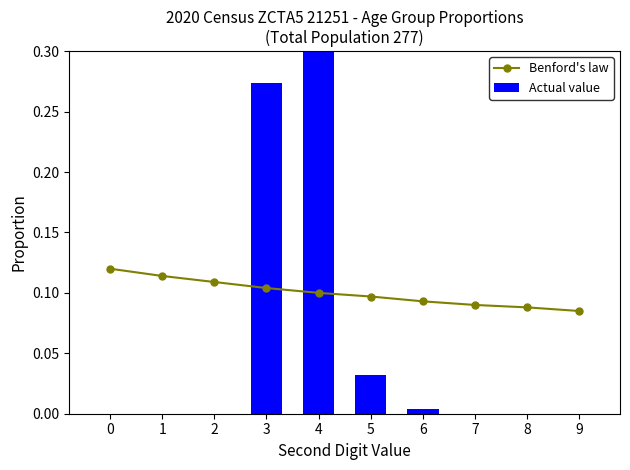

What is the maximum value for Actual value?

0.7